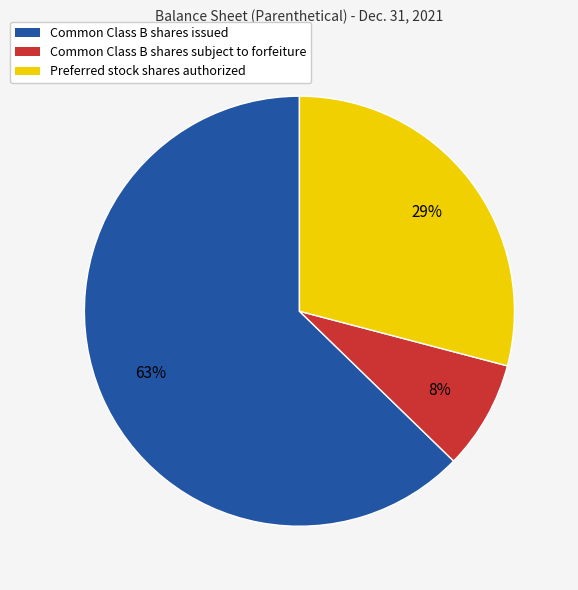

Which has a higher value, Preferred stock shares authorized or Common Class B shares issued?

Common Class B shares issued